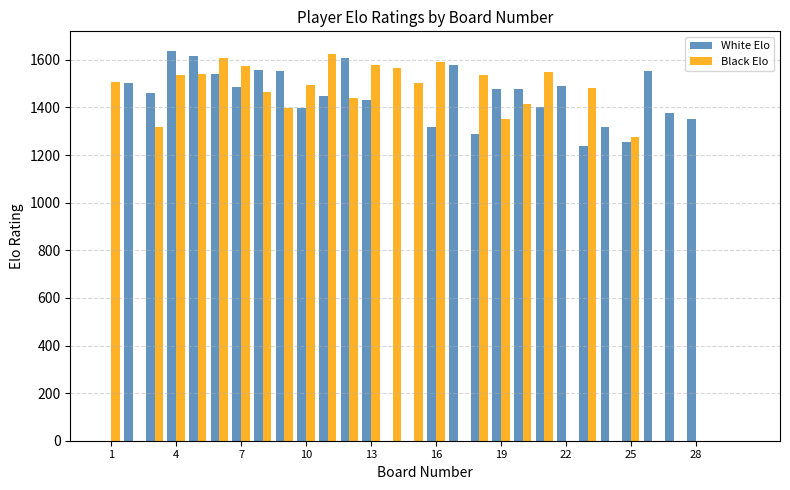

What is the greatest value displayed?

1638